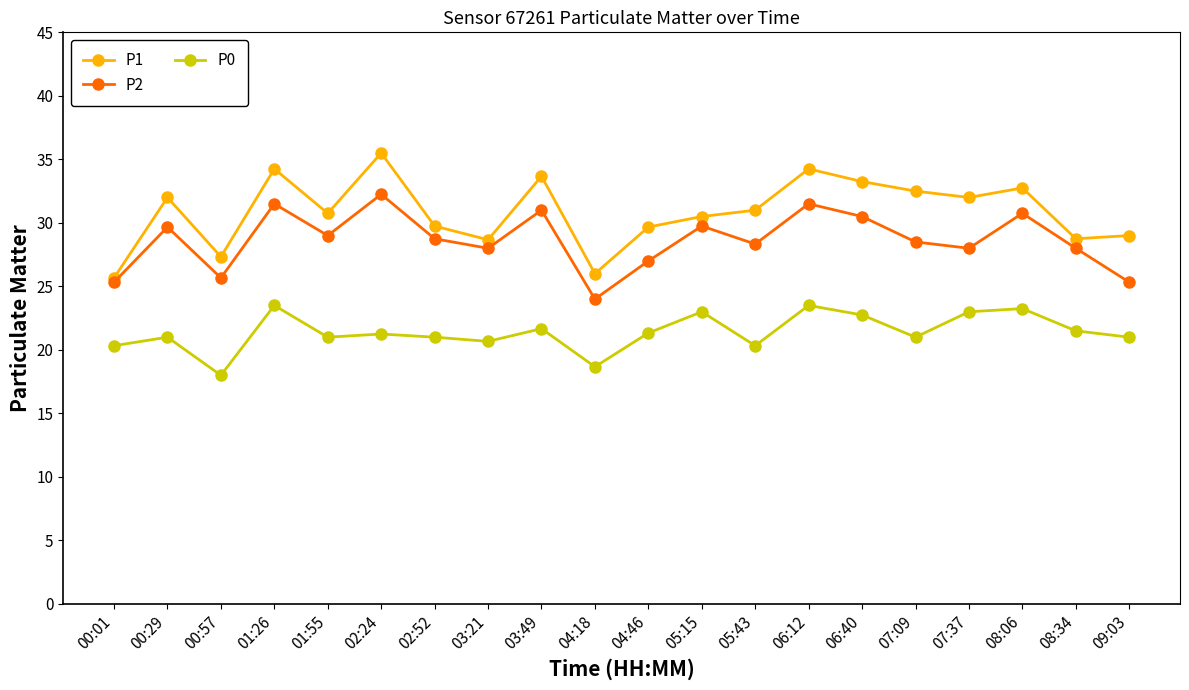

True or false: P0 and P1 cross at least once.

False